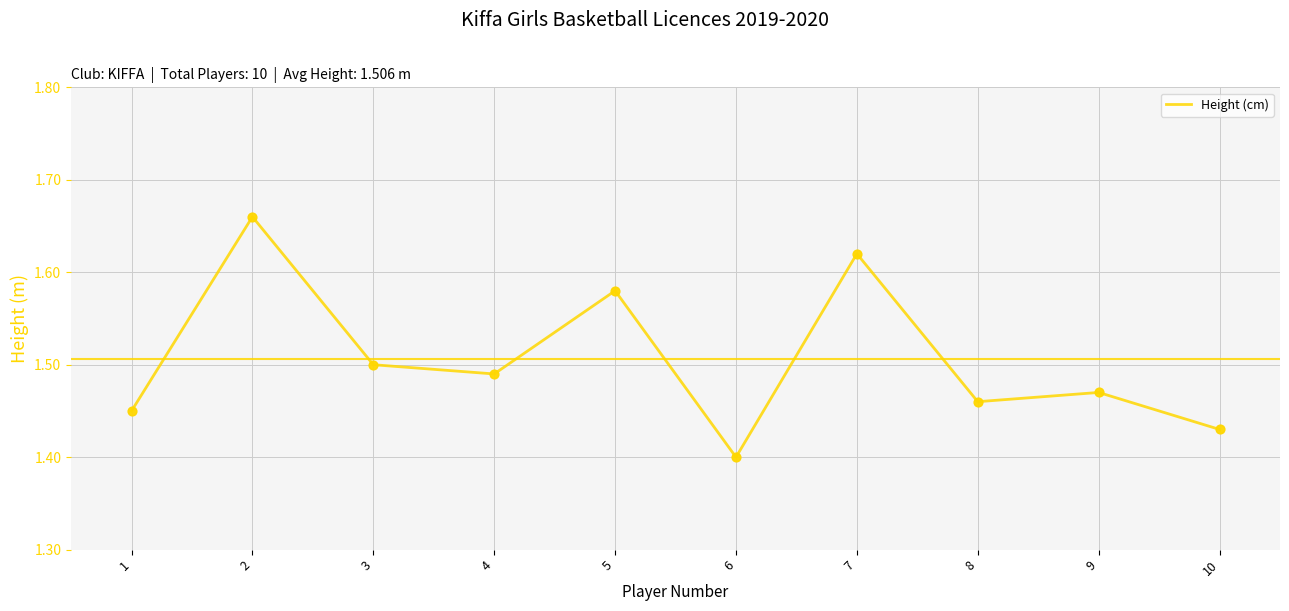

Which has a higher value, 8 or 2?

2